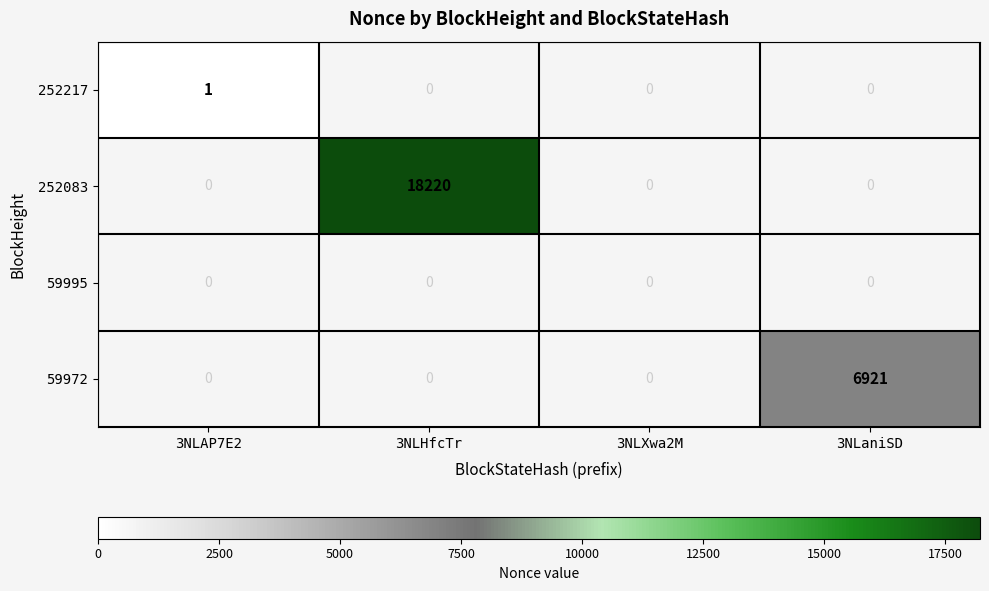

The value of 252217 at 3NLAP7E2 is 1. True or false?

True